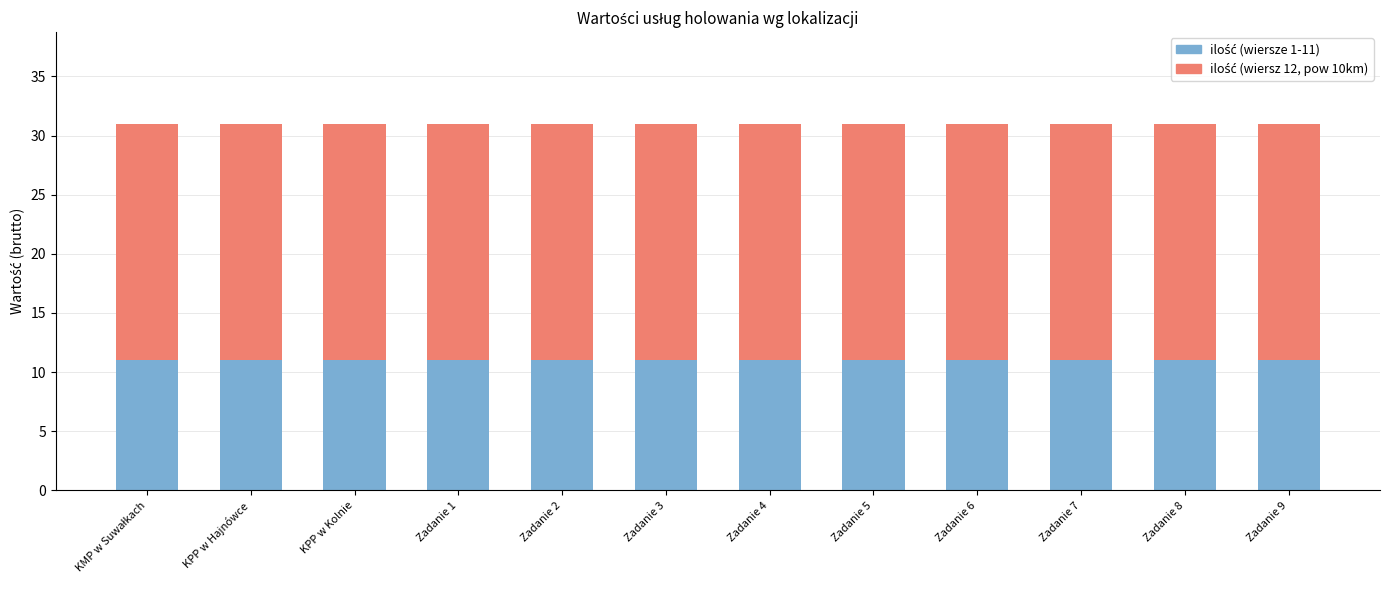

What is the total value across all series at Zadanie 9?

31